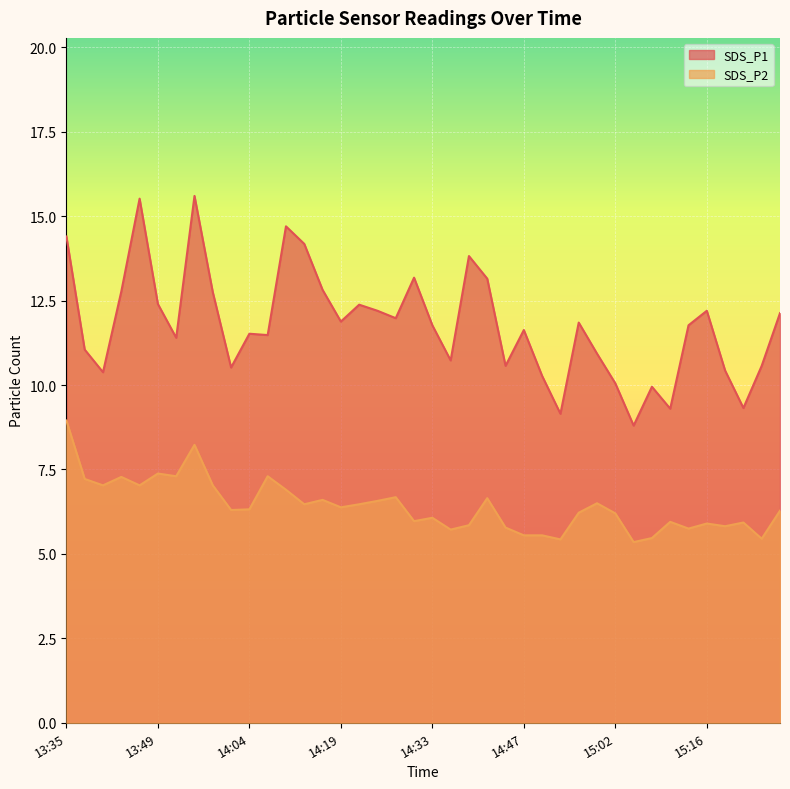

What position from the left is 14:44?

25